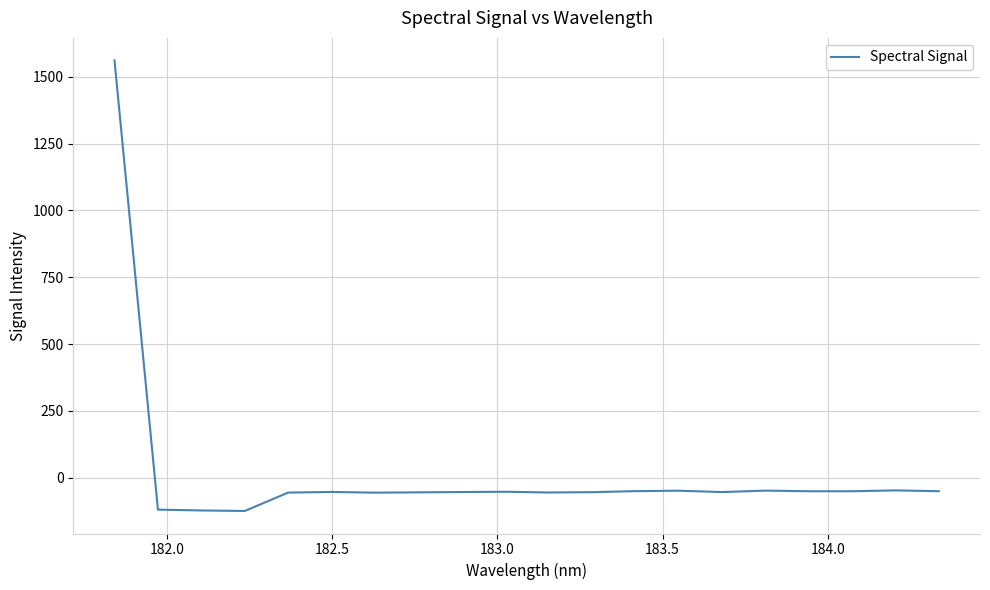

What is the smallest value displayed?

-124.4